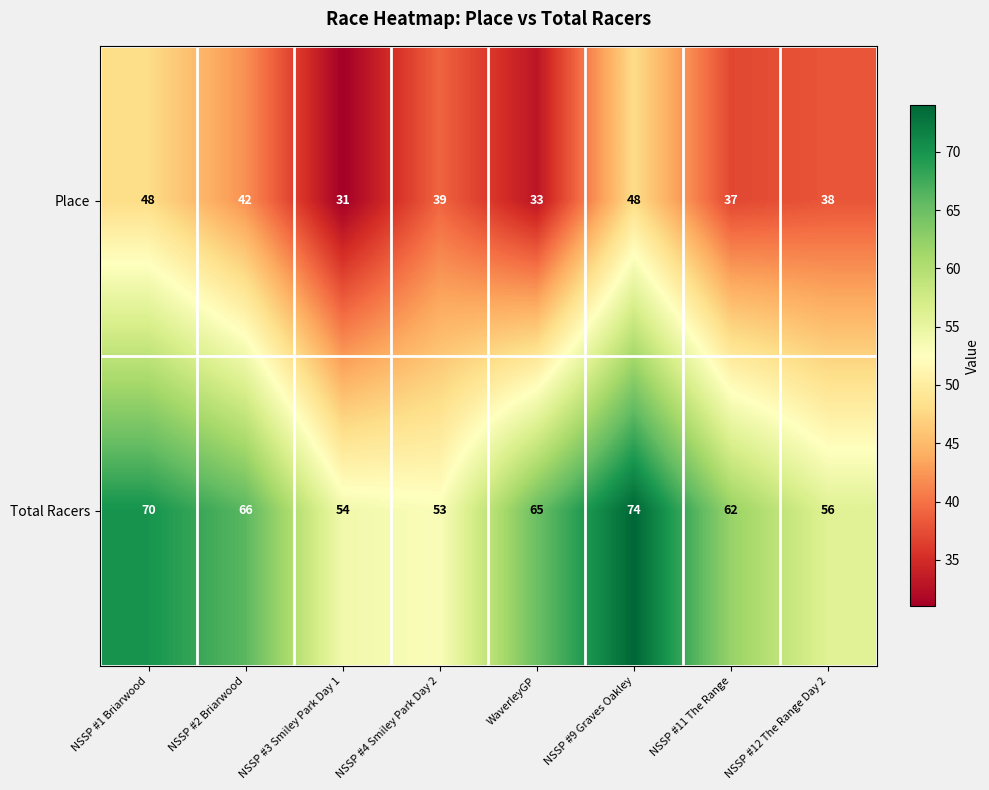

Reading right to left, list all the values displayed in this chart.

Place: 38	37	48	33	39	31	42	48
Total Racers: 56	62	74	65	53	54	66	70